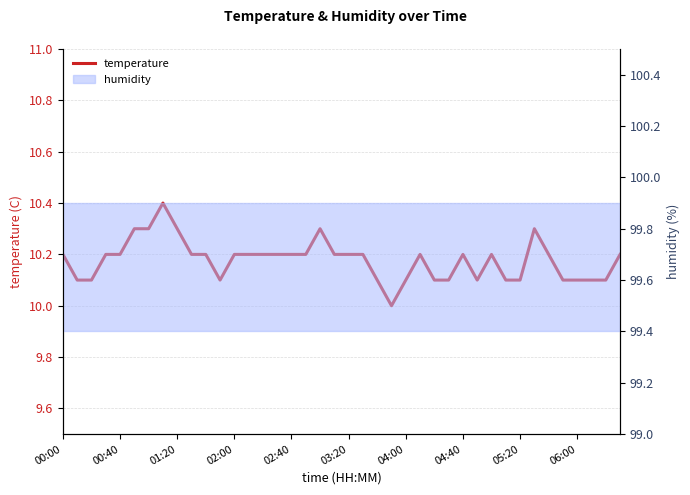

Reading right to left, transcribe all the data shown in this chart.

10.2	10.1	10.1	10.1	10.1	10.2	10.3	10.1	10.1	10.2	10.1	10.2	10.1	10.1	10.2	10.1	10.0	10.1	10.2	10.2	10.2	10.3	10.2	10.2	10.2	10.2	10.2	10.2	10.1	10.2	10.2	10.3	10.4	10.3	10.3	10.2	10.2	10.1	10.1	10.2